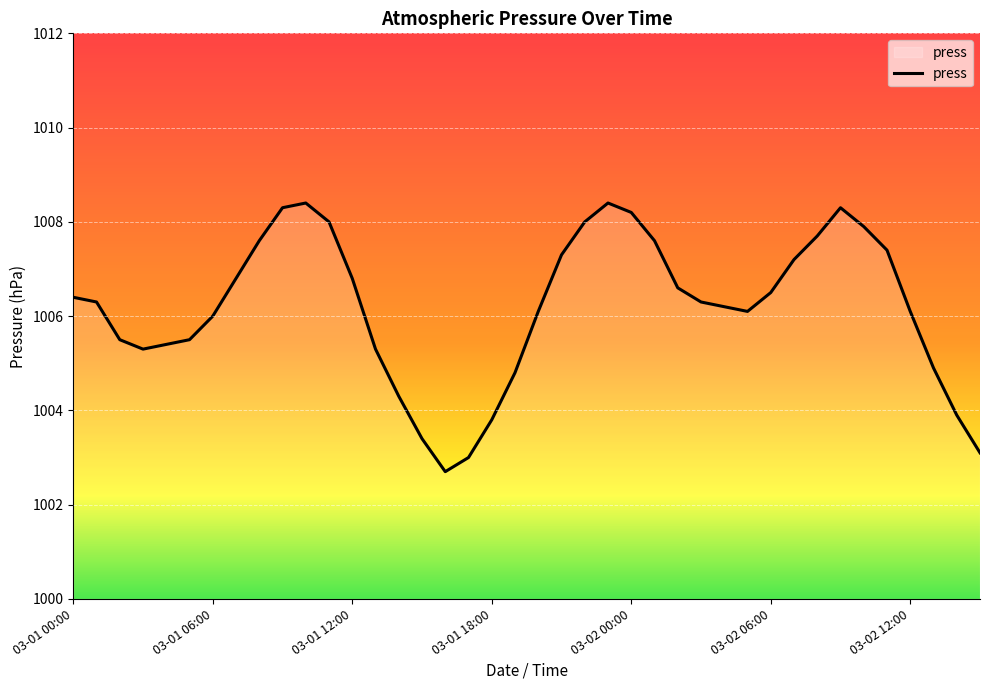

What is the difference between the maximum and minimum values?

5.7